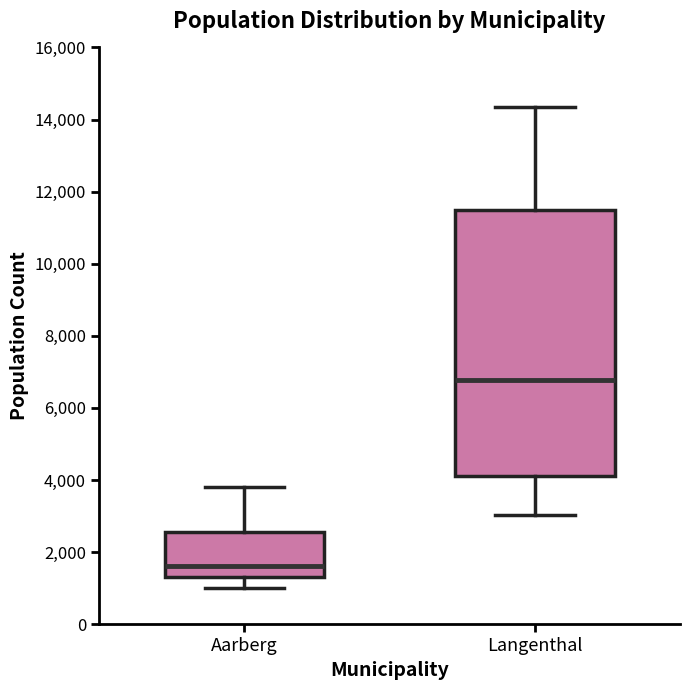

Which box is the tallest, from its lower edge to its upper edge?

Langenthal